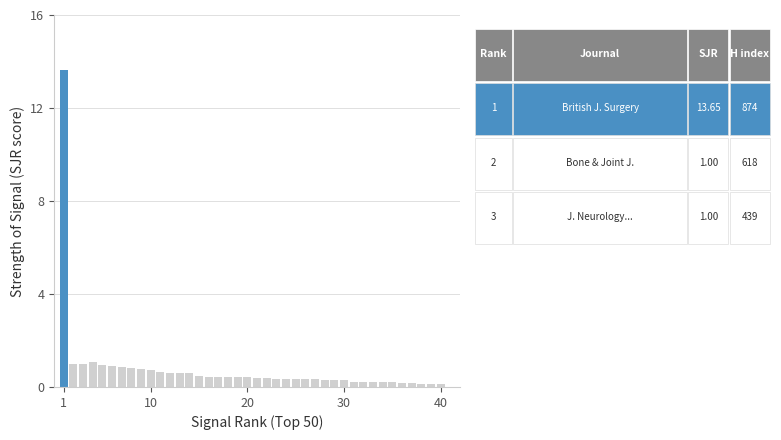

What is the value of the 13th bar from the left?

0.6